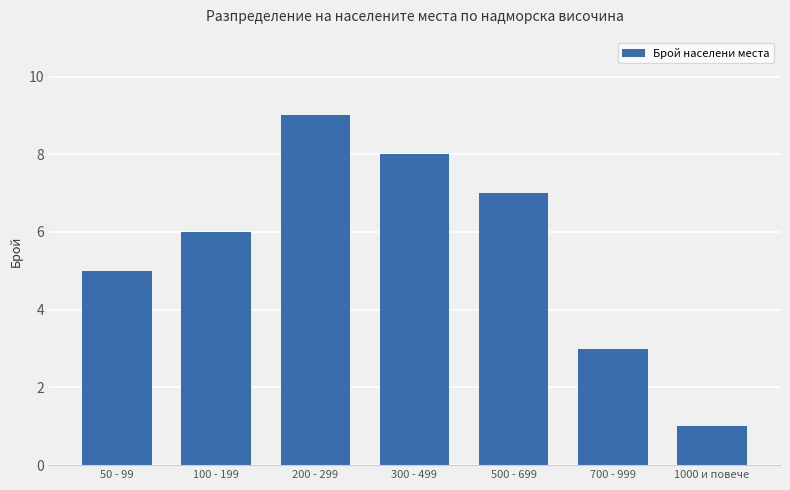

What is the label of the 2nd bar from the left?

100 - 199